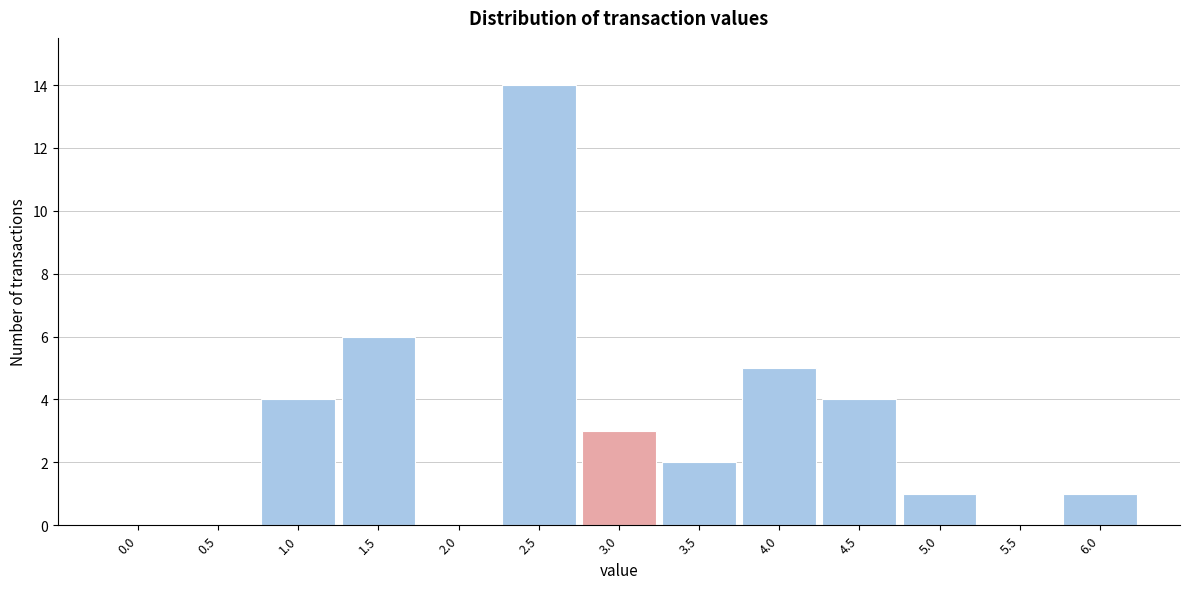

Reading right to left, what are all the values shown in this chart?

6.0=1	5.5=0	5.0=1	4.5=4	4.0=5	3.5=2	3.0=3	2.5=14	2.0=0	1.5=6	1.0=4	0.5=0	0.0=0